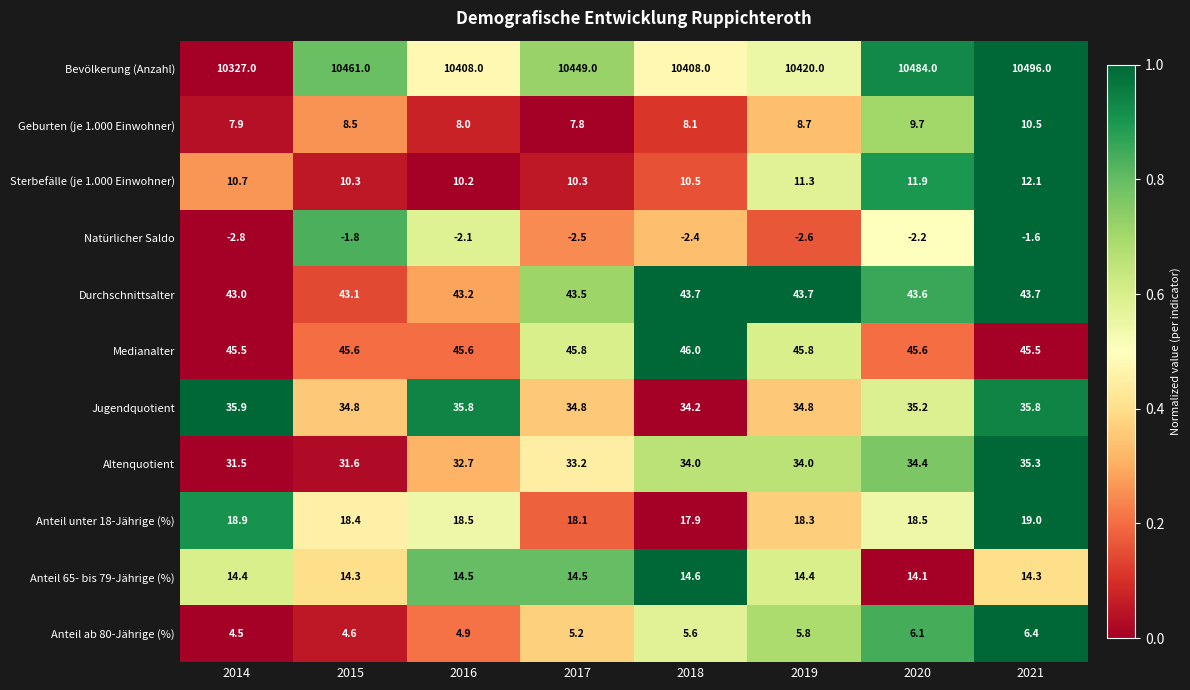

Is the value of Sterbefälle (je 1.000 Einwohner) at 2016 greater than the value of Anteil 65- bis 79-Jährige (%) at 2014?

No